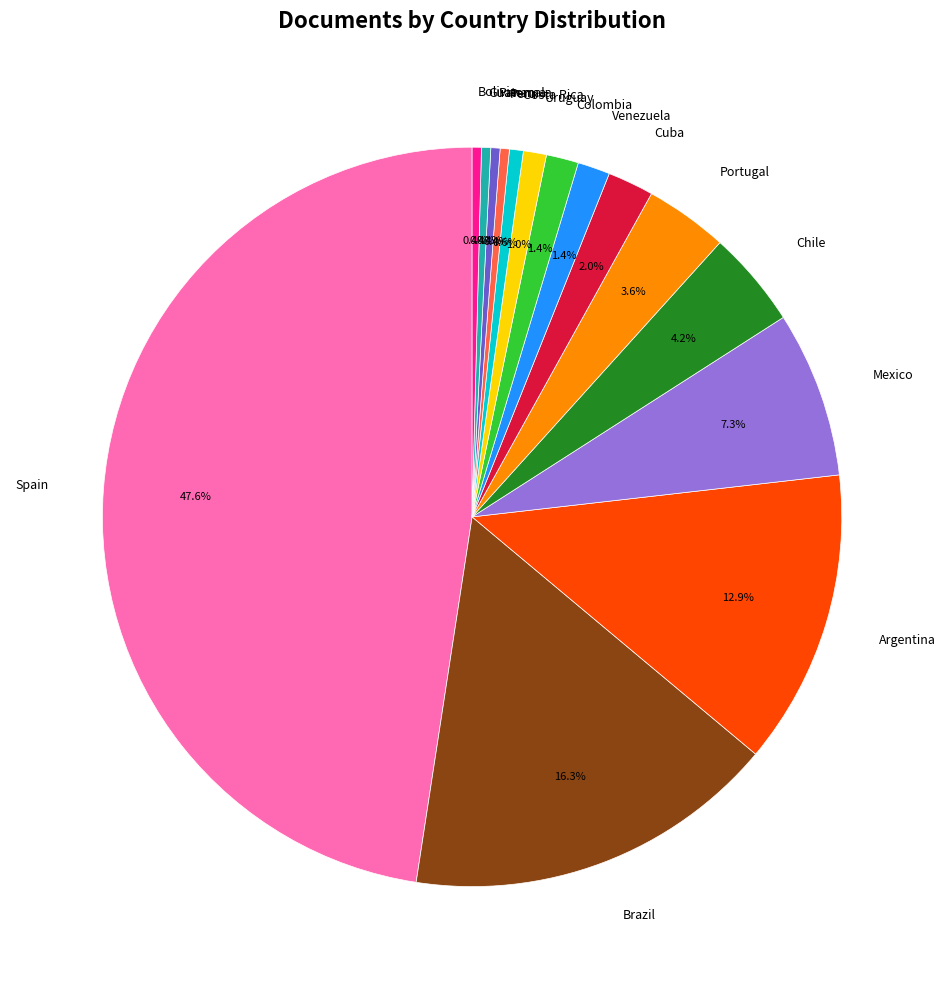

How many segments does this pie chart have?

15